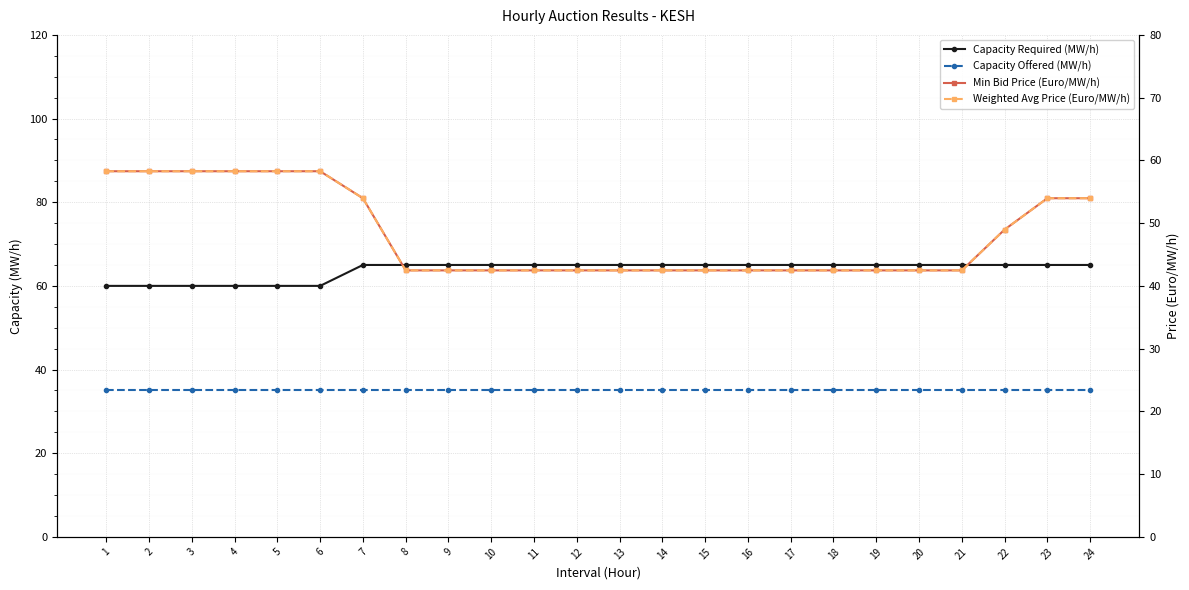

Is it true that Weighted Avg Price (Euro/MW/h) equals 58.3 at 3?

True